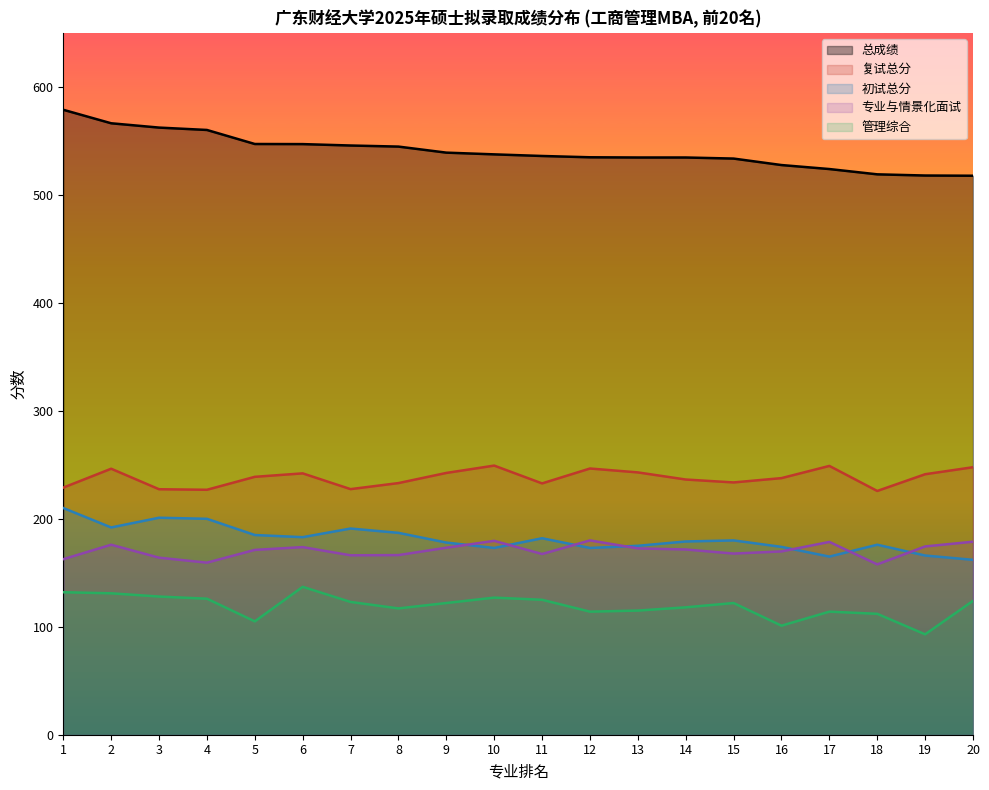

At which label does 复试总分 first exceed 238?

2